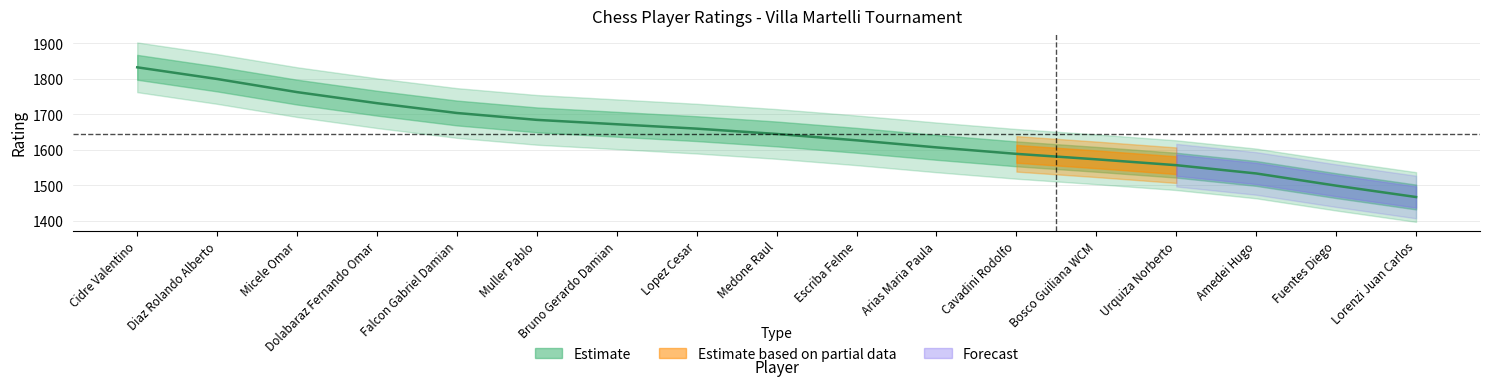

What is the label of the 3rd point from the left?

Micele Omar